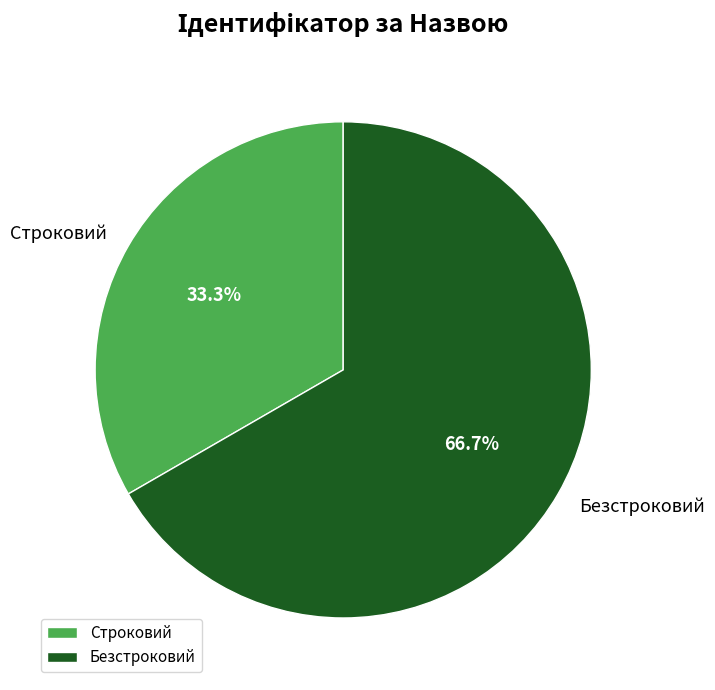

Which category accounts for the majority?

Безстроковий